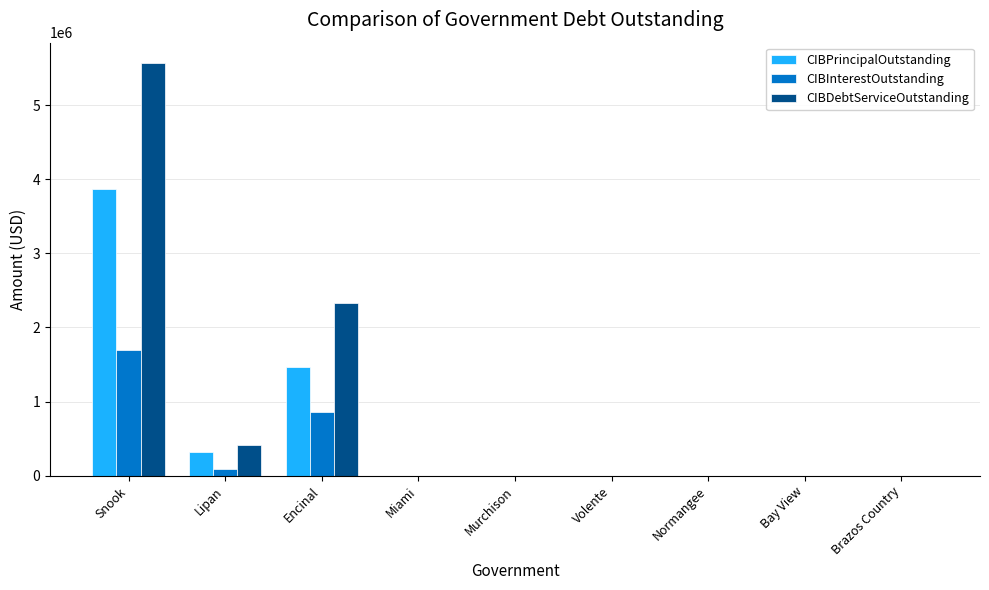

At which category does the chart reach its peak across all series?

Snook